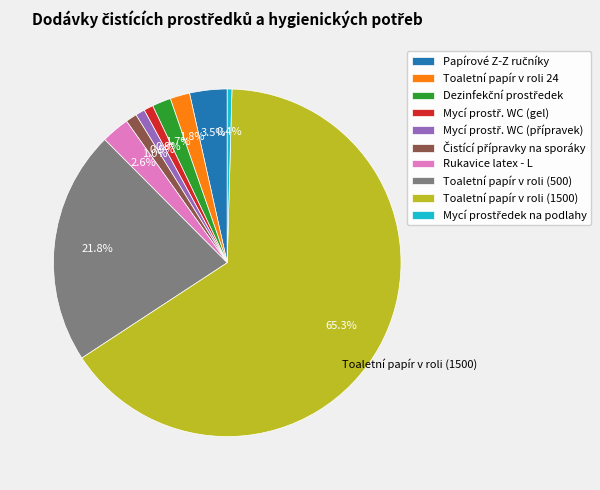

Which slice is the largest?

Toaletní papír v roli (1500)